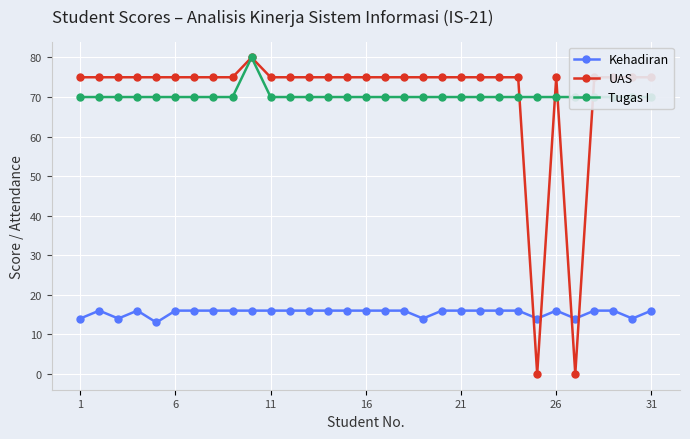

How many lines are shown in the chart?

3